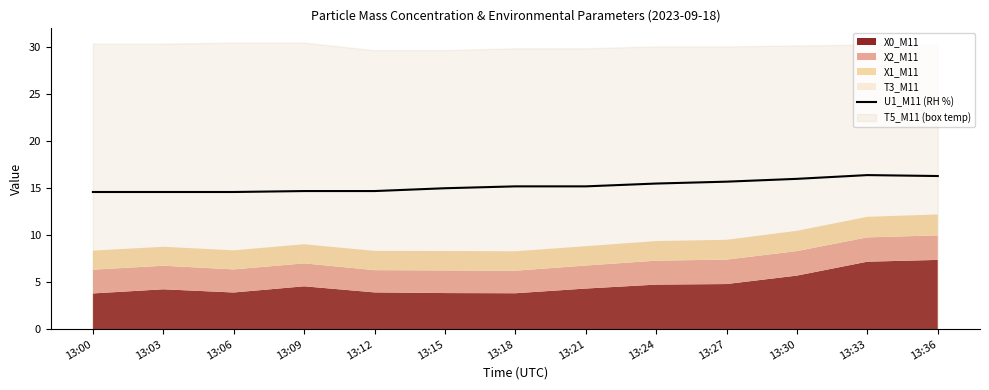

True or false: U1_M11 (RH %) has a value of 15.0 at 13:15.

True